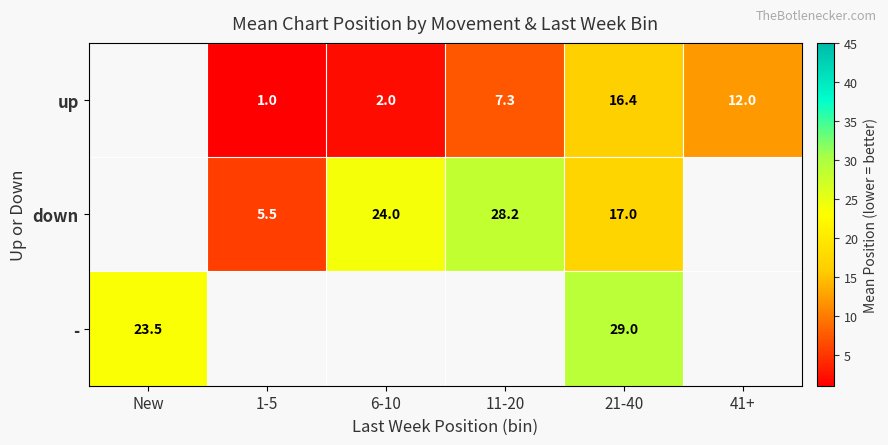

Is it true that up equals 12.0 at 41+?

True